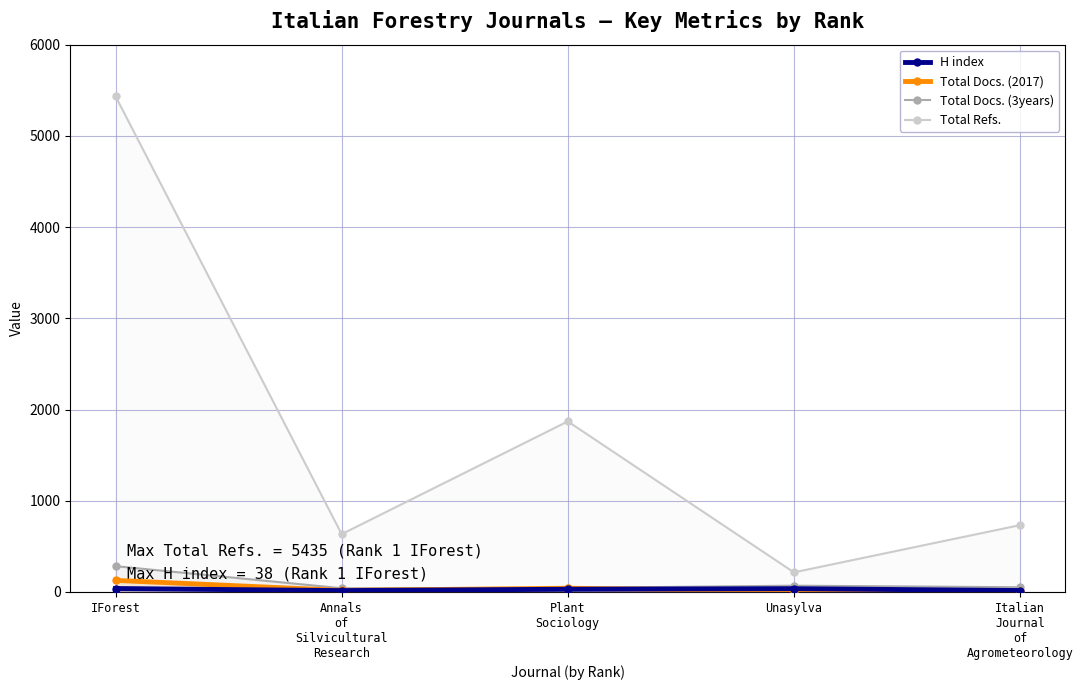

What is the spread (max minus min) of values at Plant
Sociology?

1840